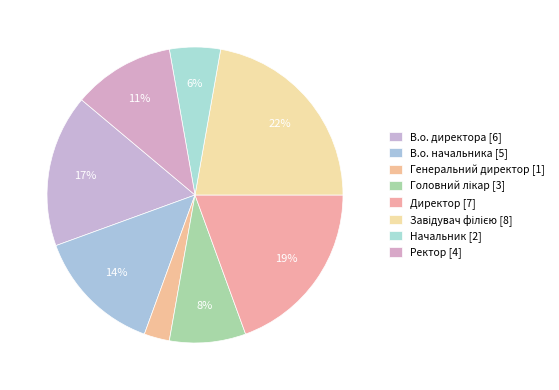

How many slices are in this pie chart?

8